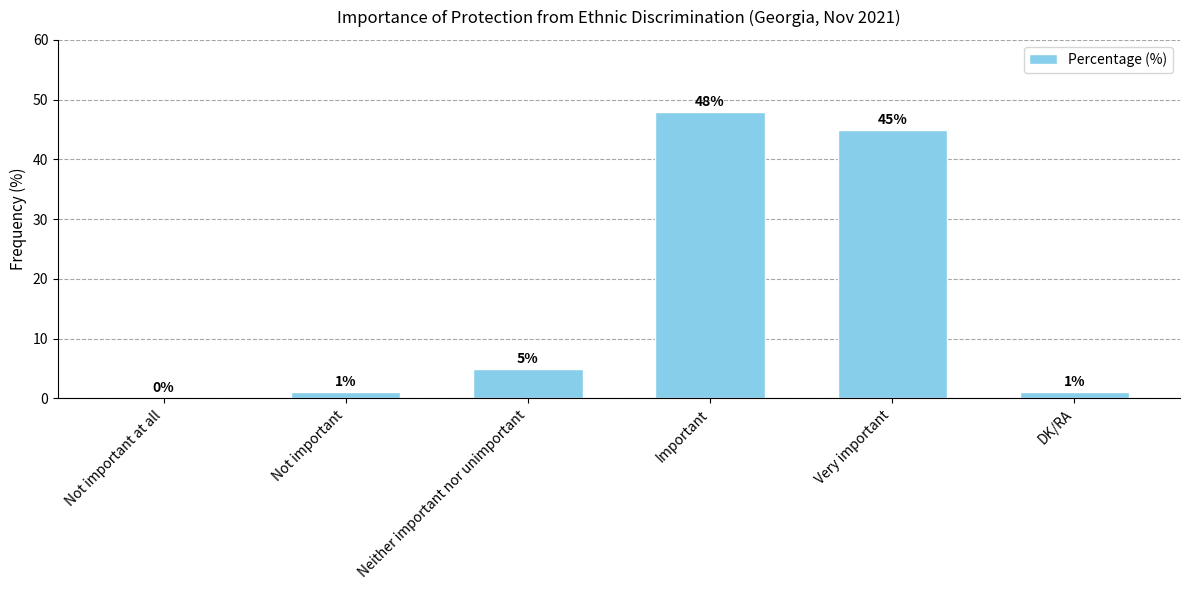

What is the sum of the values at Not important at all and Important?

48